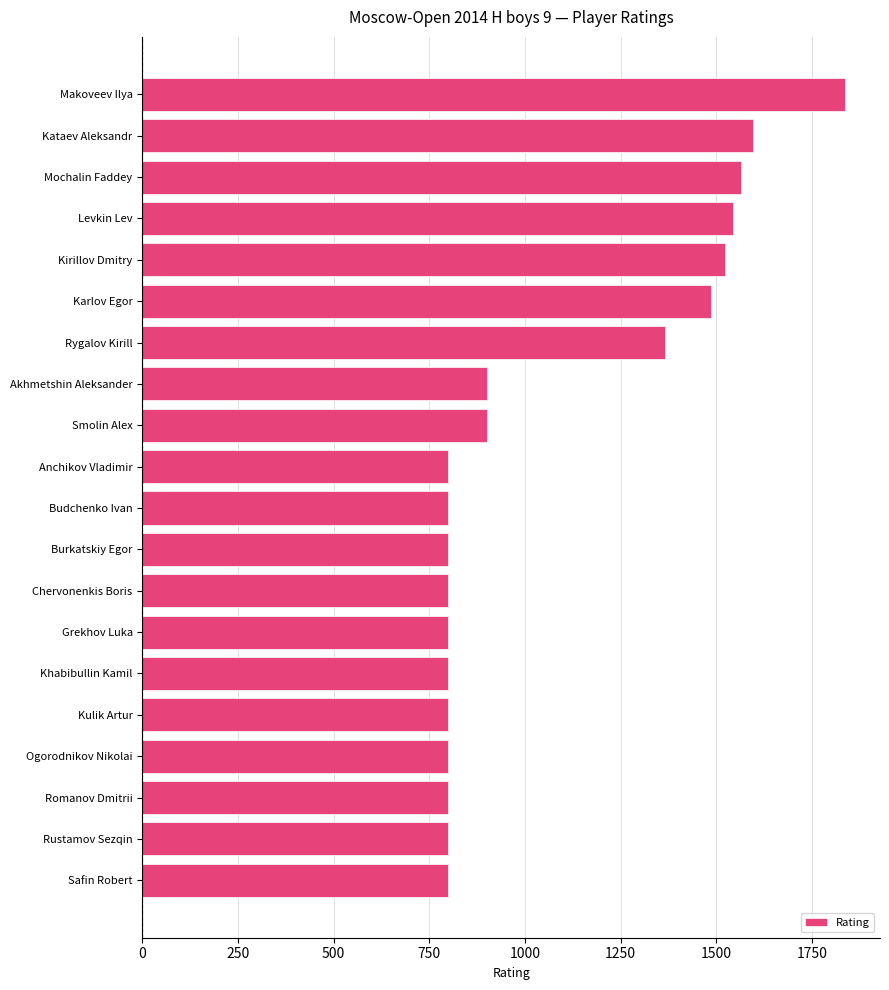

How many bars are there in total?

20